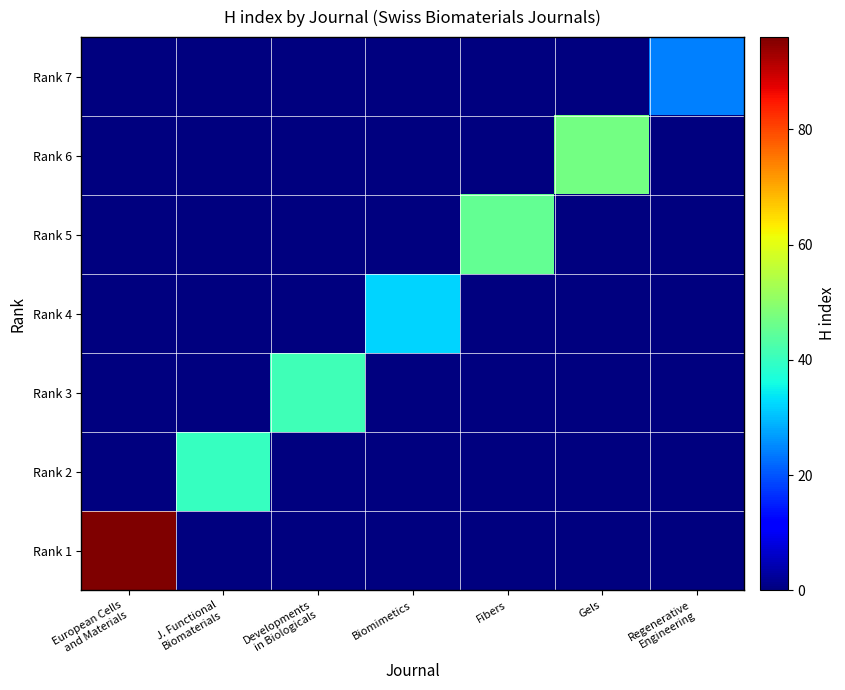

Reading right to left, extract all data points from this chart.

Rank 1: Regenerative
Engineering=0	Gels=0	Fibers=0	Biomimetics=0	Developments
in Biologicals=0	J. Functional
Biomaterials=0	European Cells
and Materials=96
Rank 2: Regenerative
Engineering=0	Gels=0	Fibers=0	Biomimetics=0	Developments
in Biologicals=0	J. Functional
Biomaterials=40	European Cells
and Materials=0
Rank 3: Regenerative
Engineering=0	Gels=0	Fibers=0	Biomimetics=0	Developments
in Biologicals=41	J. Functional
Biomaterials=0	European Cells
and Materials=0
Rank 4: Regenerative
Engineering=0	Gels=0	Fibers=0	Biomimetics=32	Developments
in Biologicals=0	J. Functional
Biomaterials=0	European Cells
and Materials=0
Rank 5: Regenerative
Engineering=0	Gels=0	Fibers=45	Biomimetics=0	Developments
in Biologicals=0	J. Functional
Biomaterials=0	European Cells
and Materials=0
Rank 6: Regenerative
Engineering=0	Gels=47	Fibers=0	Biomimetics=0	Developments
in Biologicals=0	J. Functional
Biomaterials=0	European Cells
and Materials=0
Rank 7: Regenerative
Engineering=24	Gels=0	Fibers=0	Biomimetics=0	Developments
in Biologicals=0	J. Functional
Biomaterials=0	European Cells
and Materials=0